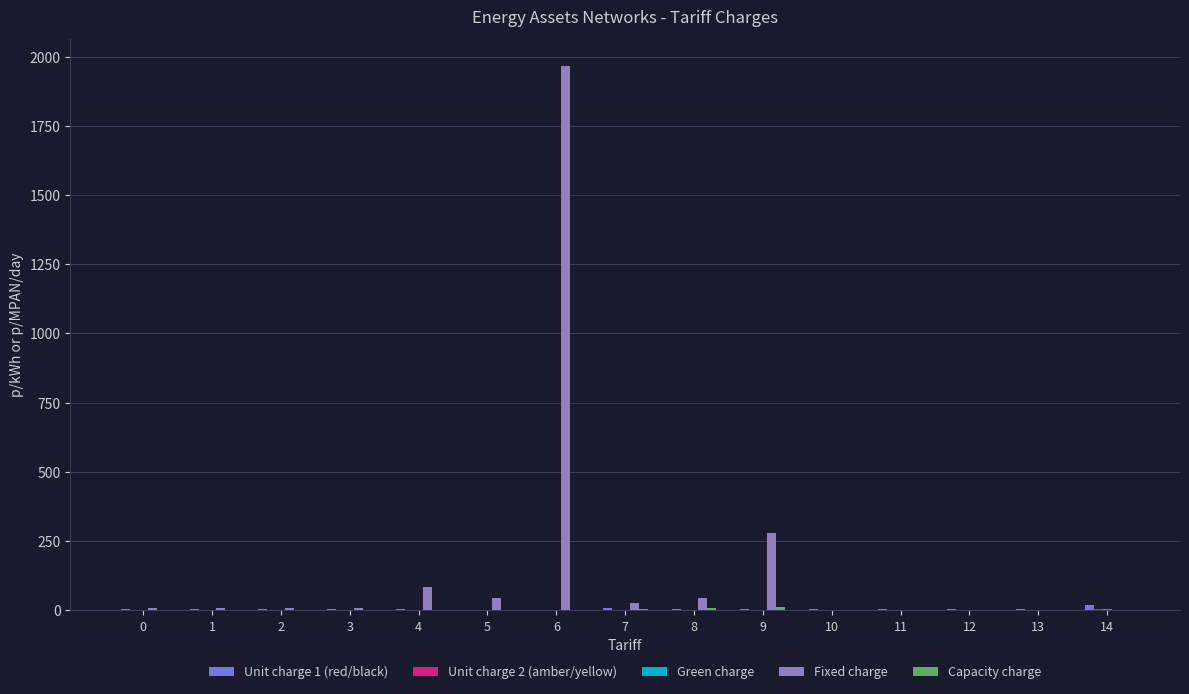

How many series are shown in this chart?

5